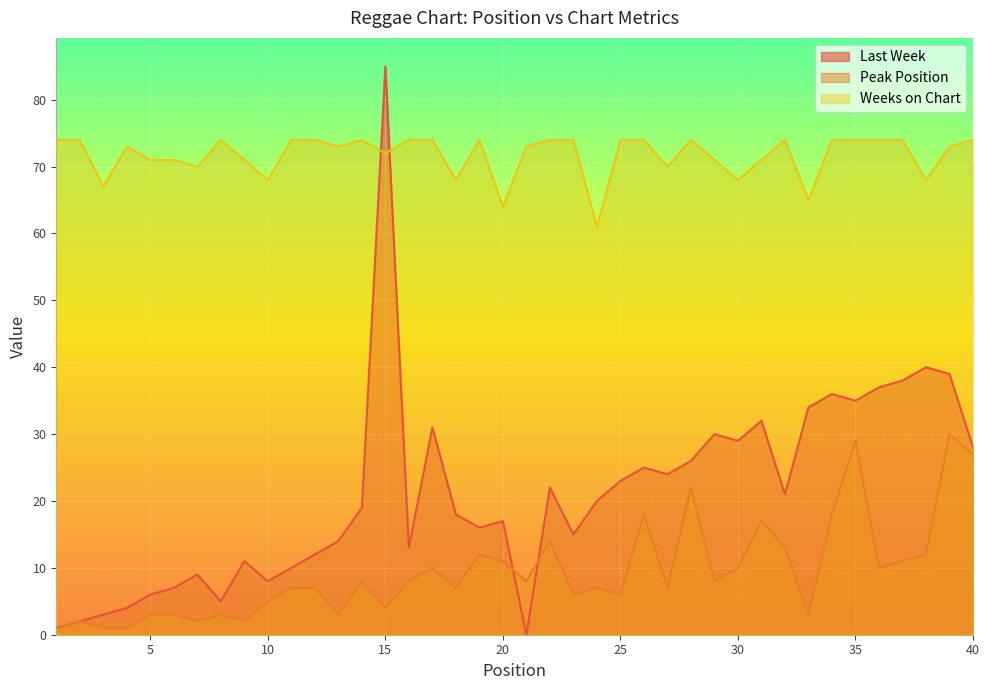

Where is Peak Position nearest to the value 15?

22